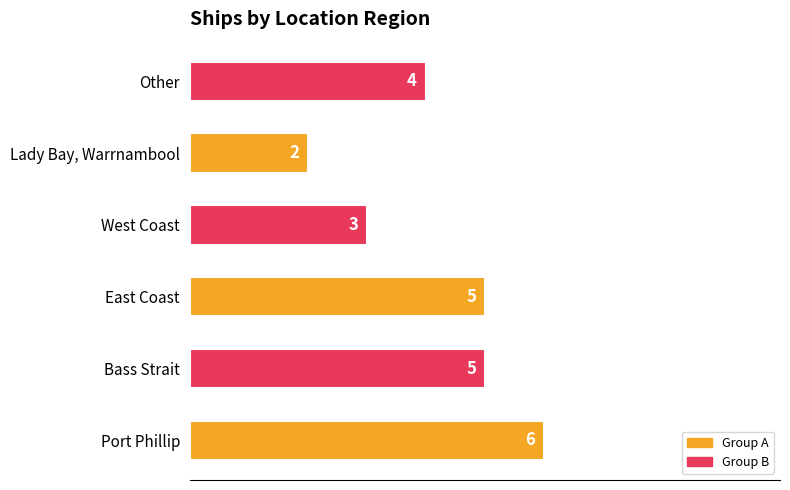

Count the number of data series in this chart.

1